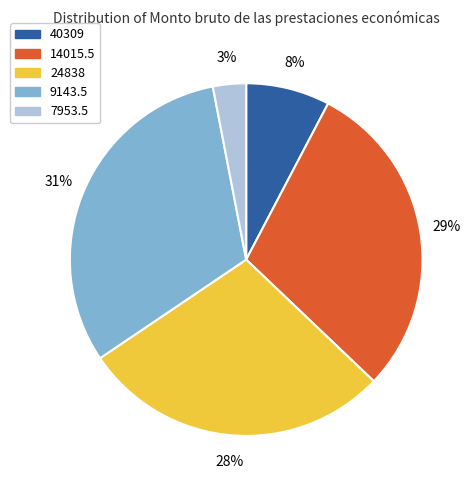

Which category has the biggest portion of the pie?

9143.5